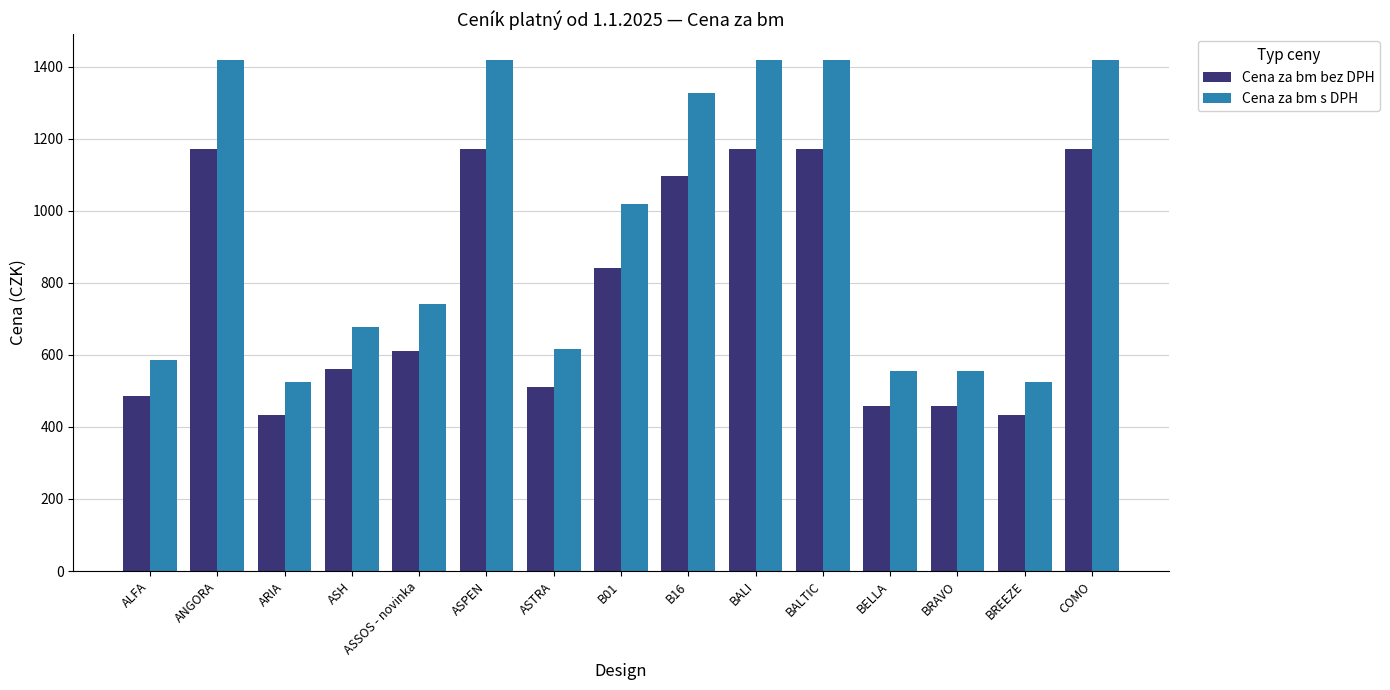

What is the label of the 3rd bar from the right?

BRAVO